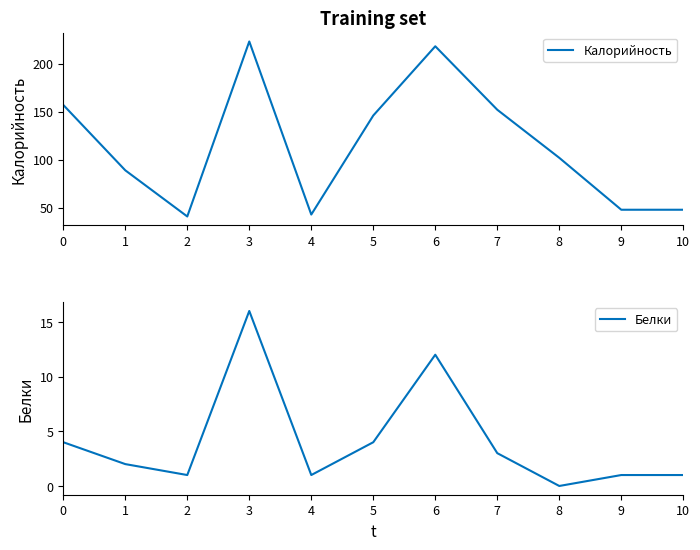

Is it true that Калорийность equals 102 at 8?

True